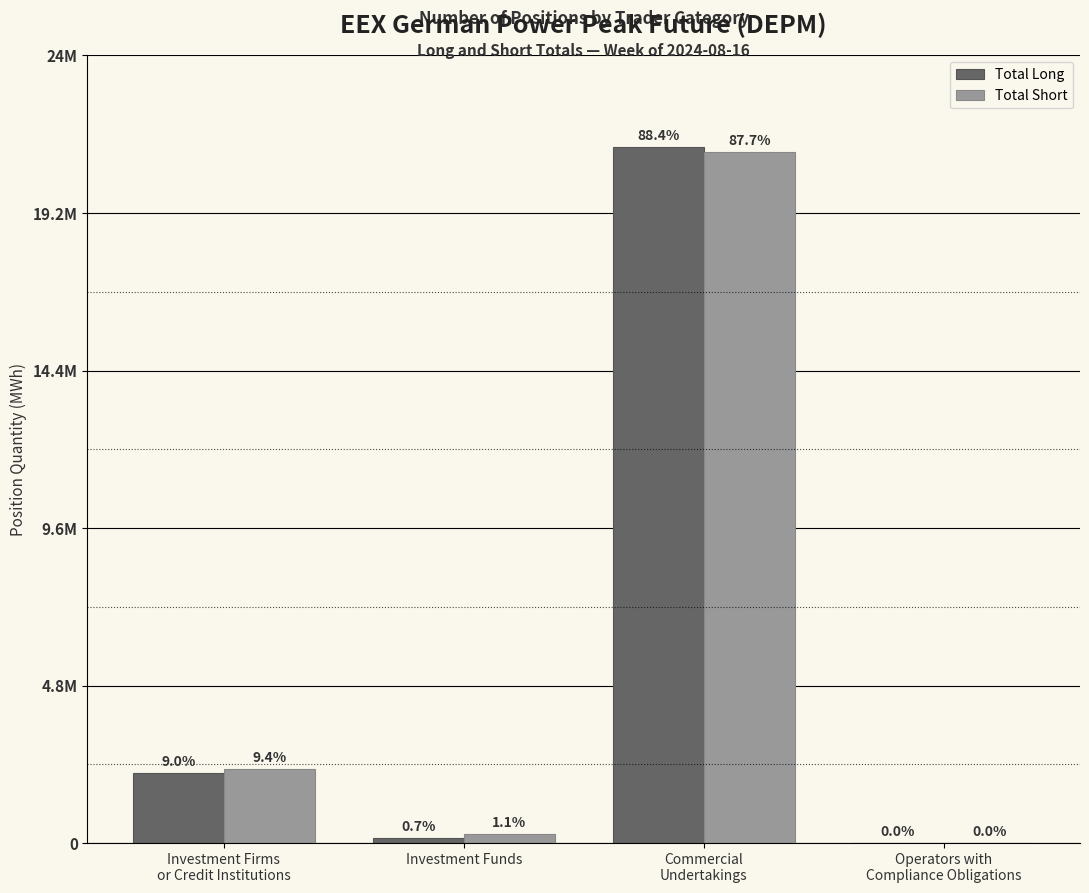

Which series has the widest spread of values?

Total Long